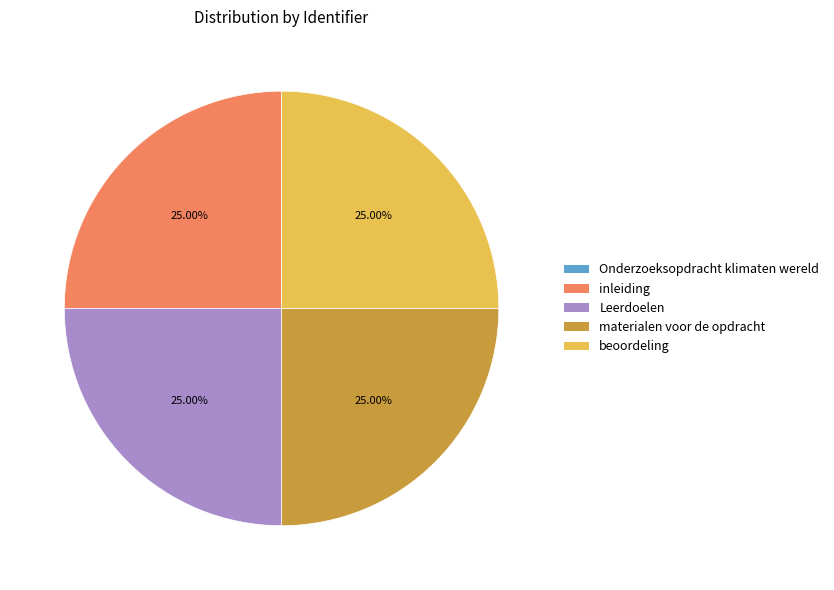

To the nearest percent, what is the average slice percentage?

20%